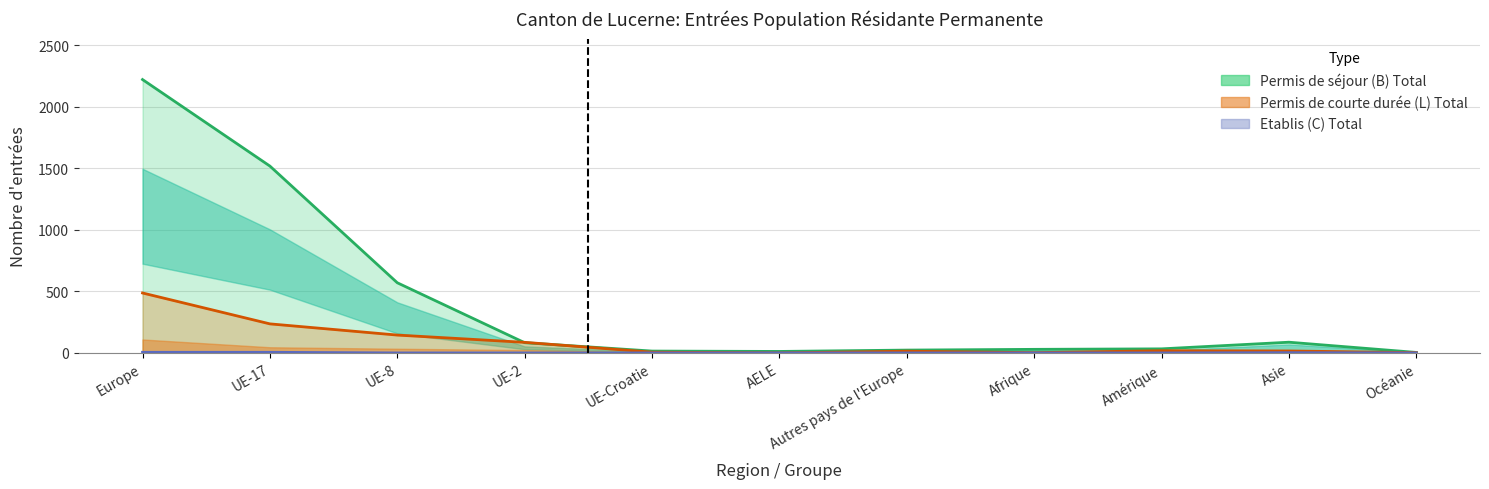

The value of Permis de courte durée (L) Total at Autres pays de l'Europe is 24. True or false?

False